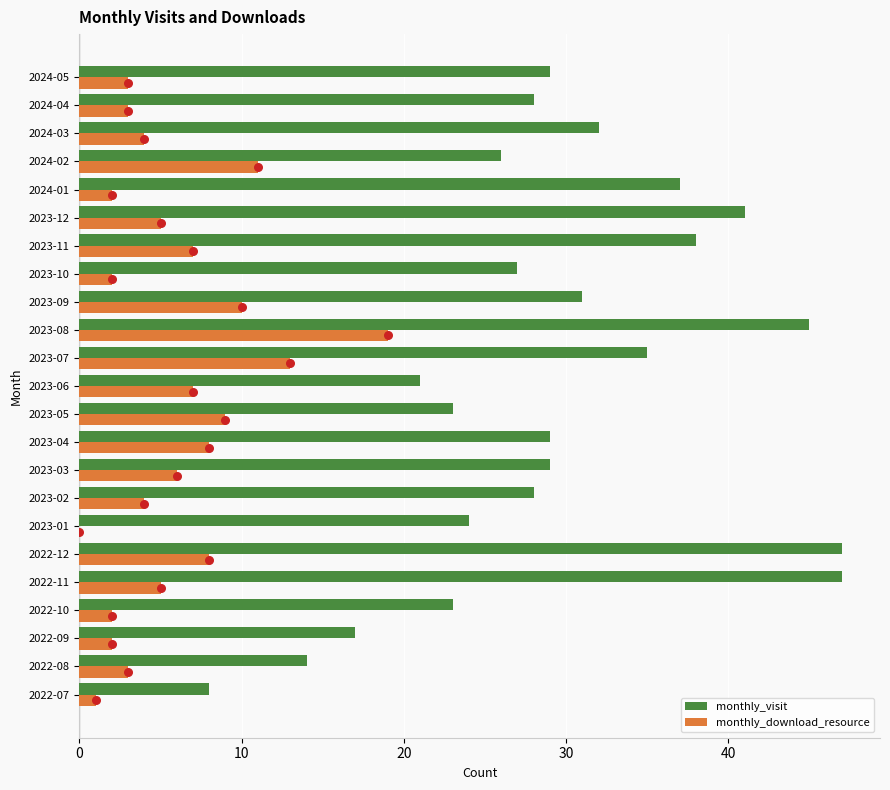

Is the value of monthly_visit at 2023-04 greater than the value of monthly_download_resource at 2023-07?

Yes